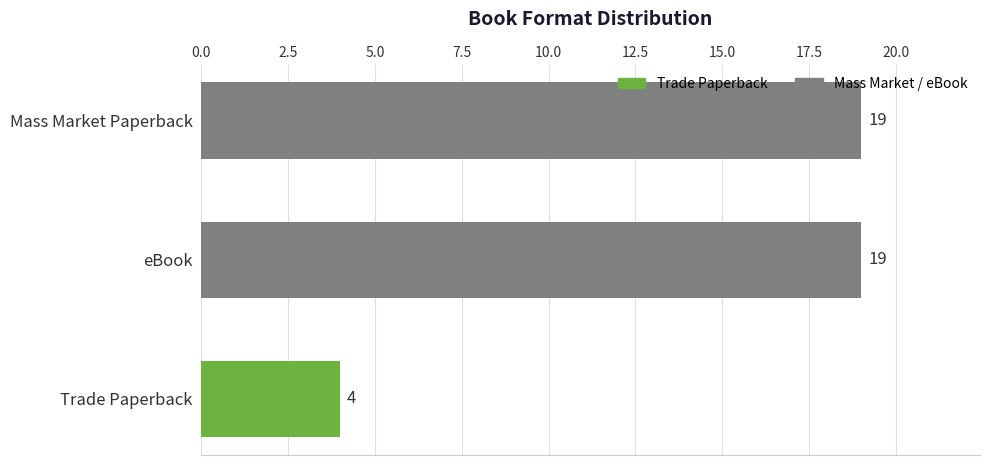

Approximately how many times larger is the value at Trade Paperback compared to eBook?

0.2